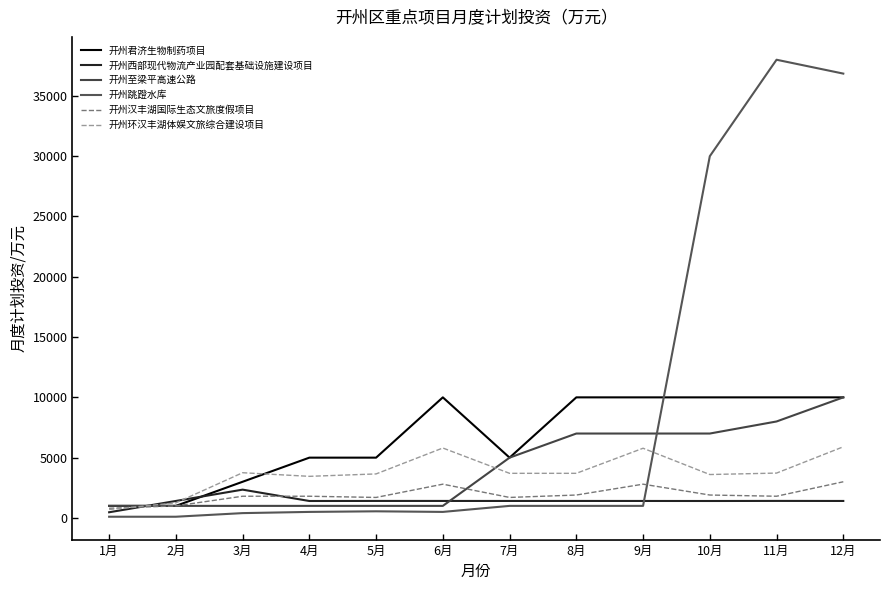

Does the chart display data point markers on the line(s)?

No